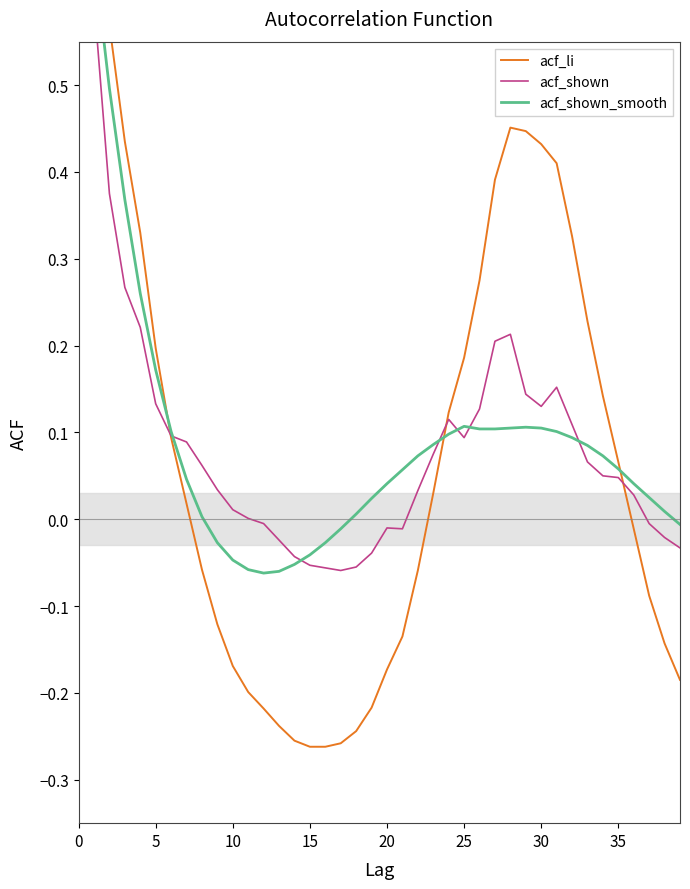

True or false: acf_shown_smooth and acf_shown cross at least once.

True